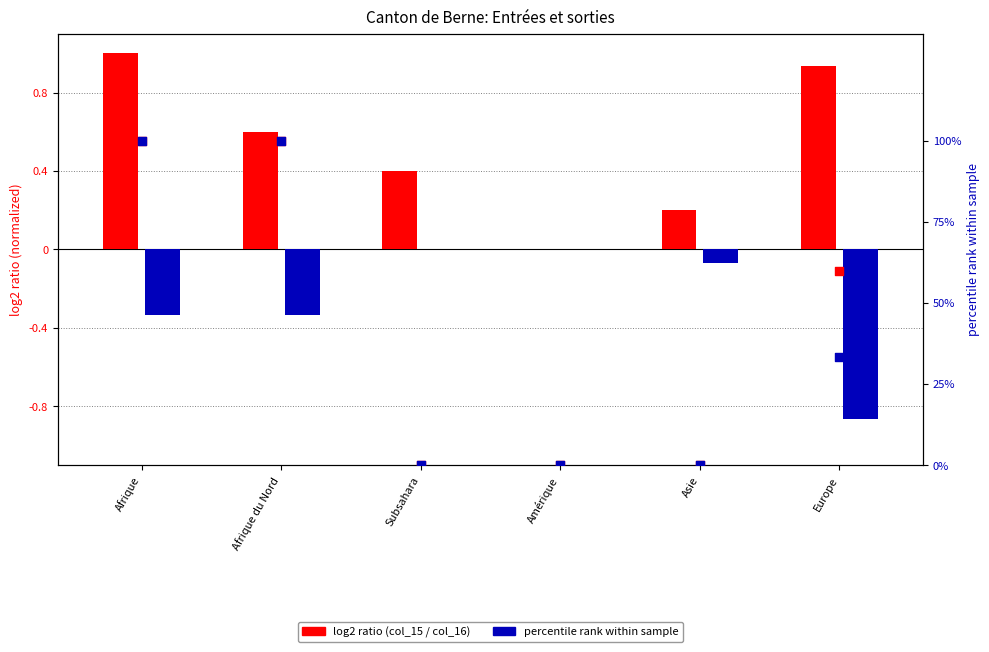

At how many categories does at least one series exceed 61?

2